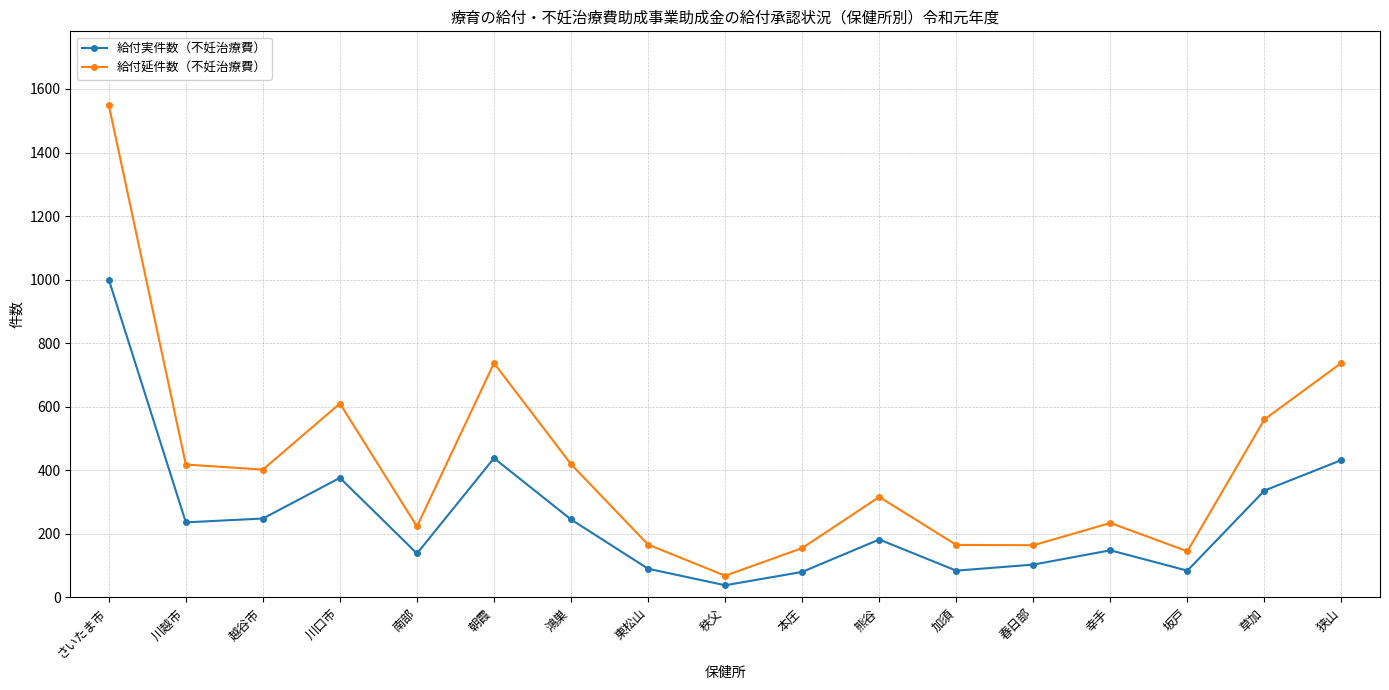

The 給付実件数（不妊治療費） series shows 182 at 熊谷. True or false?

True